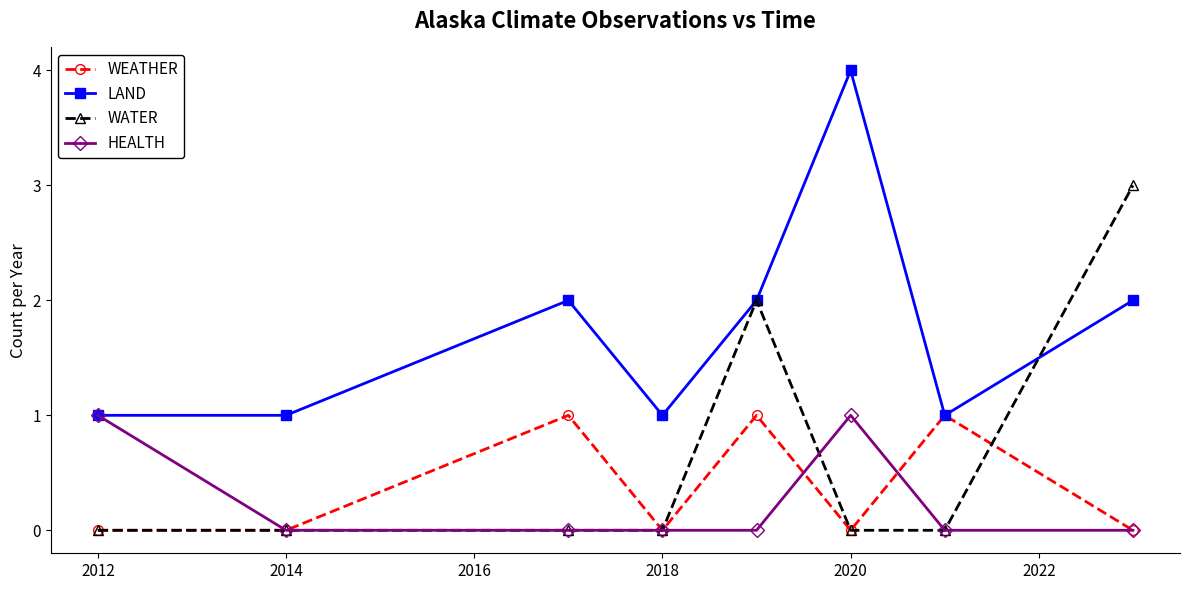

What is the maximum value for LAND?

4